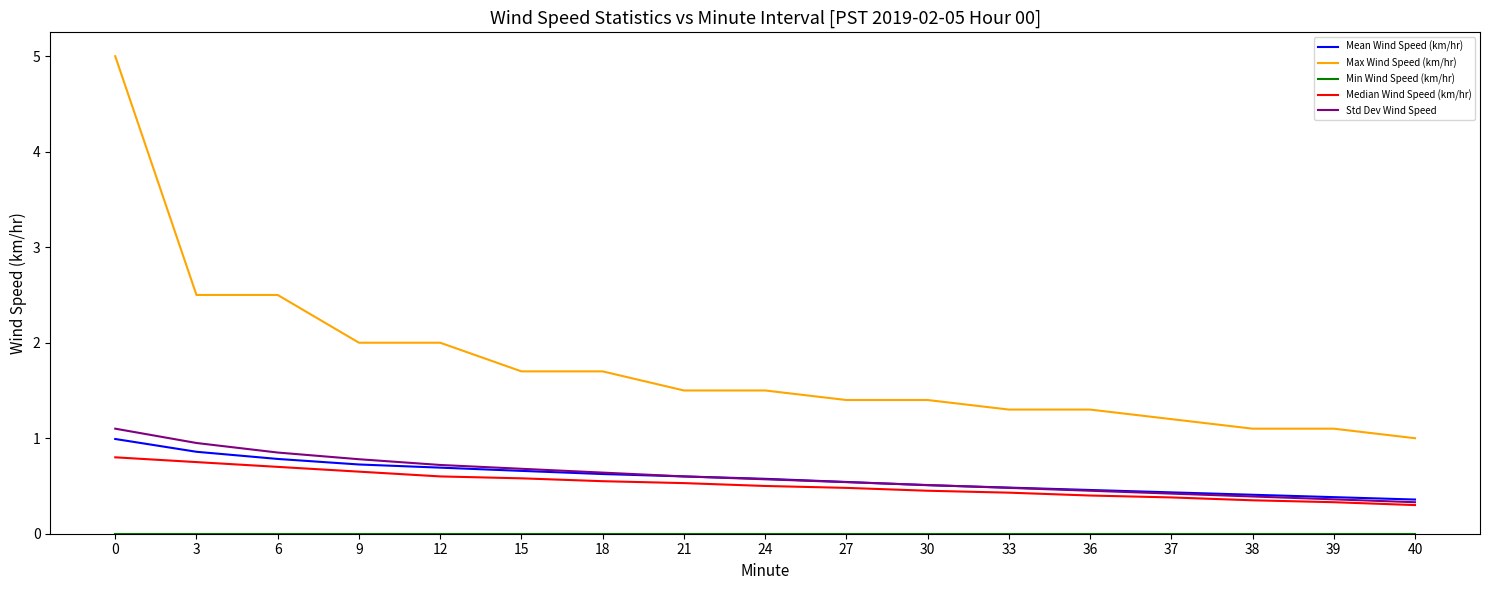

What is the approximate value of Mean Wind Speed (km/hr) at 15?

0.7